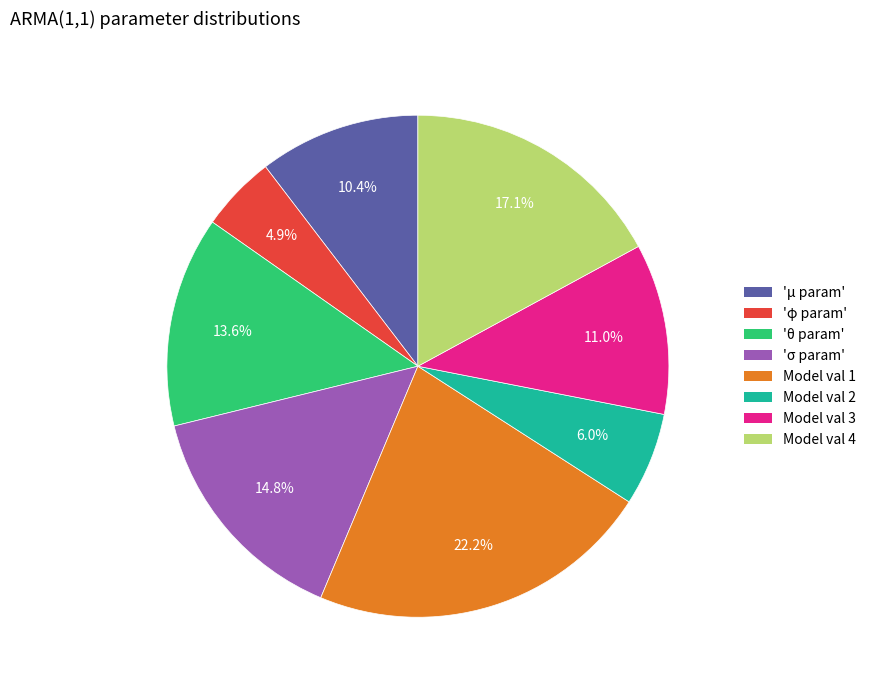

Which has a higher value, 'σ param' or Model val 2?

'σ param'